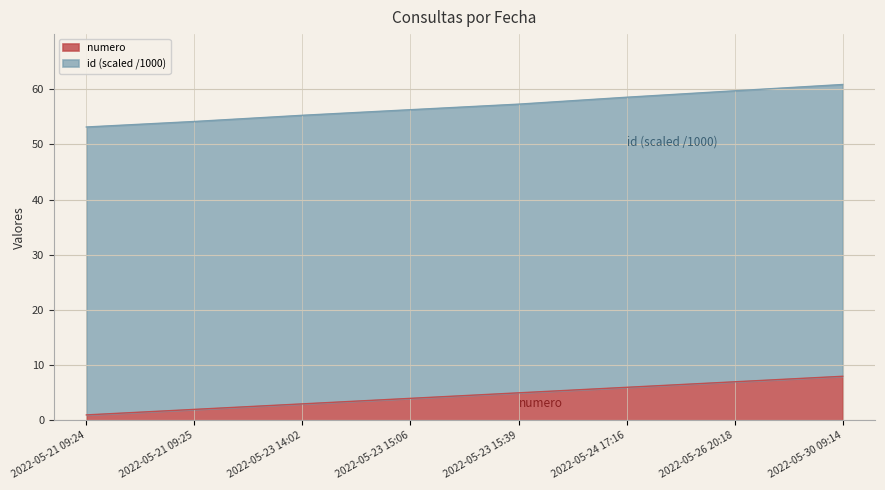

What is the sum of the values at 2022-05-26 20:18 and 2022-05-23 15:06?

11